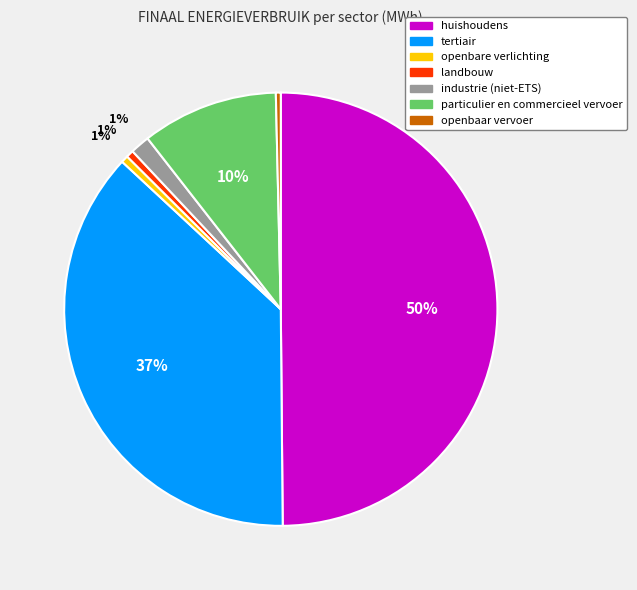

To the nearest percent, what portion does huishoudens represent?

50%